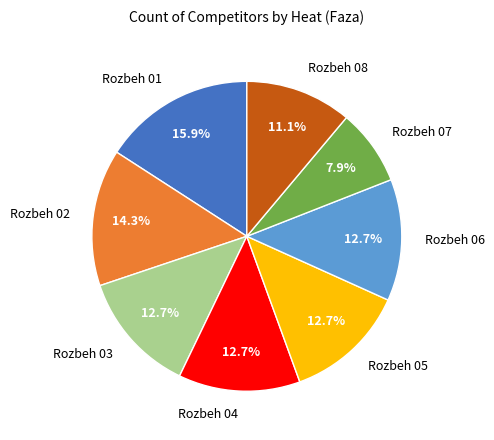

Count the number of slices in the pie.

8